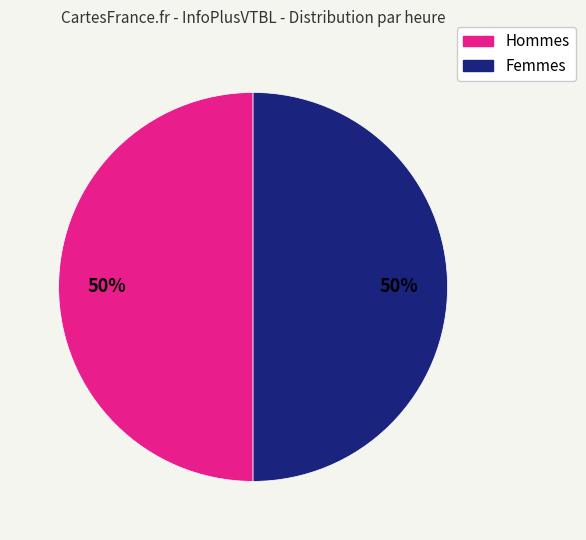

To the nearest percent, what is the average slice percentage?

50%